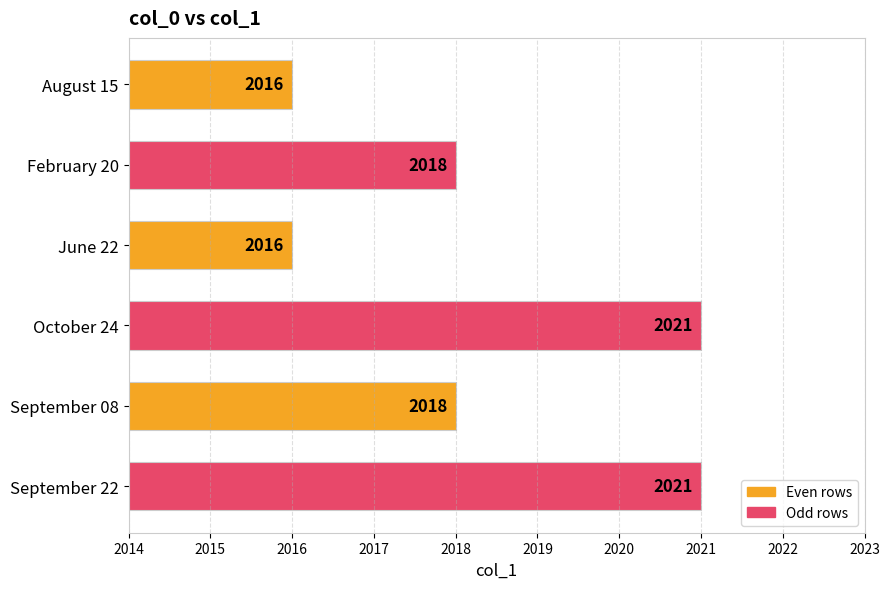

What is the difference between the maximum and second lowest values?

5